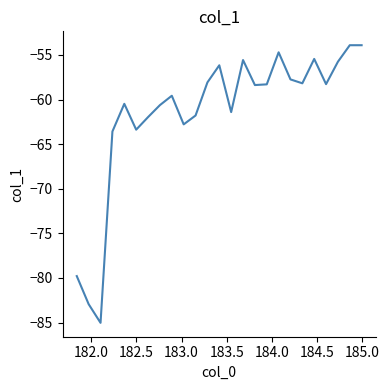

What is the average value?

-61.5